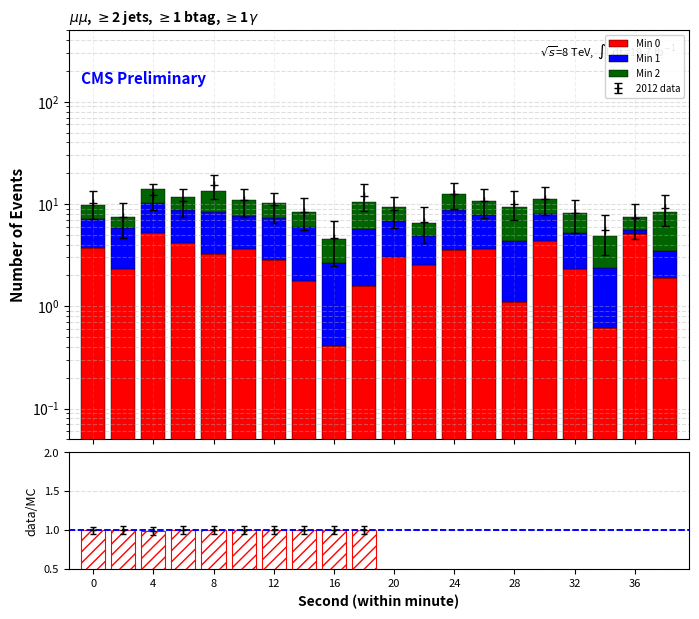

Rank the series at 14 from lowest to highest value.

Min 0, Min 2, Min 1